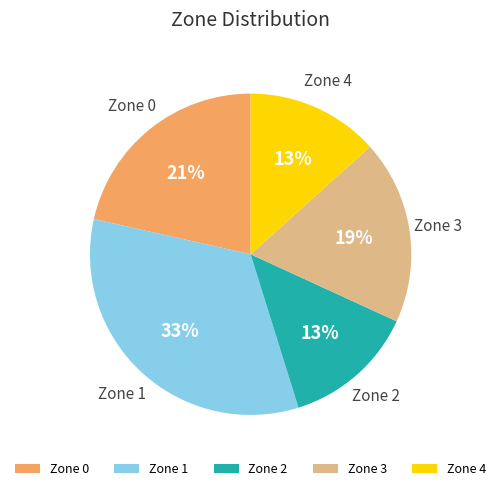

Combined, do Zone 3 and Zone 1 account for over 50%?

Yes